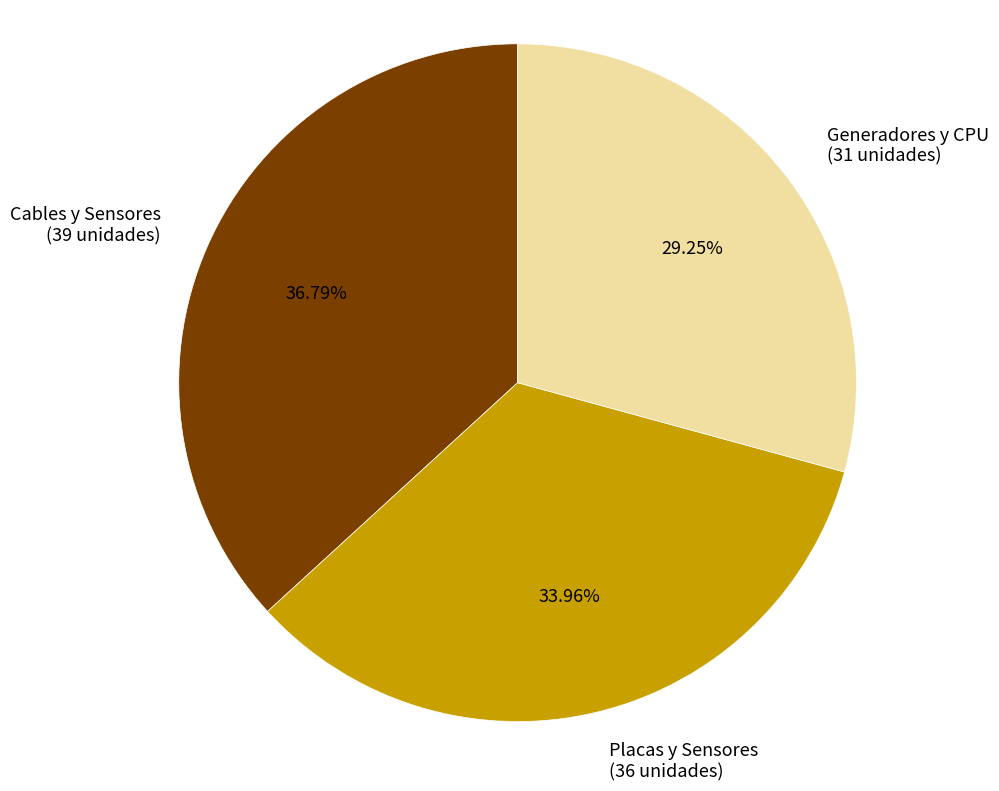

Count the number of slices in the pie.

3